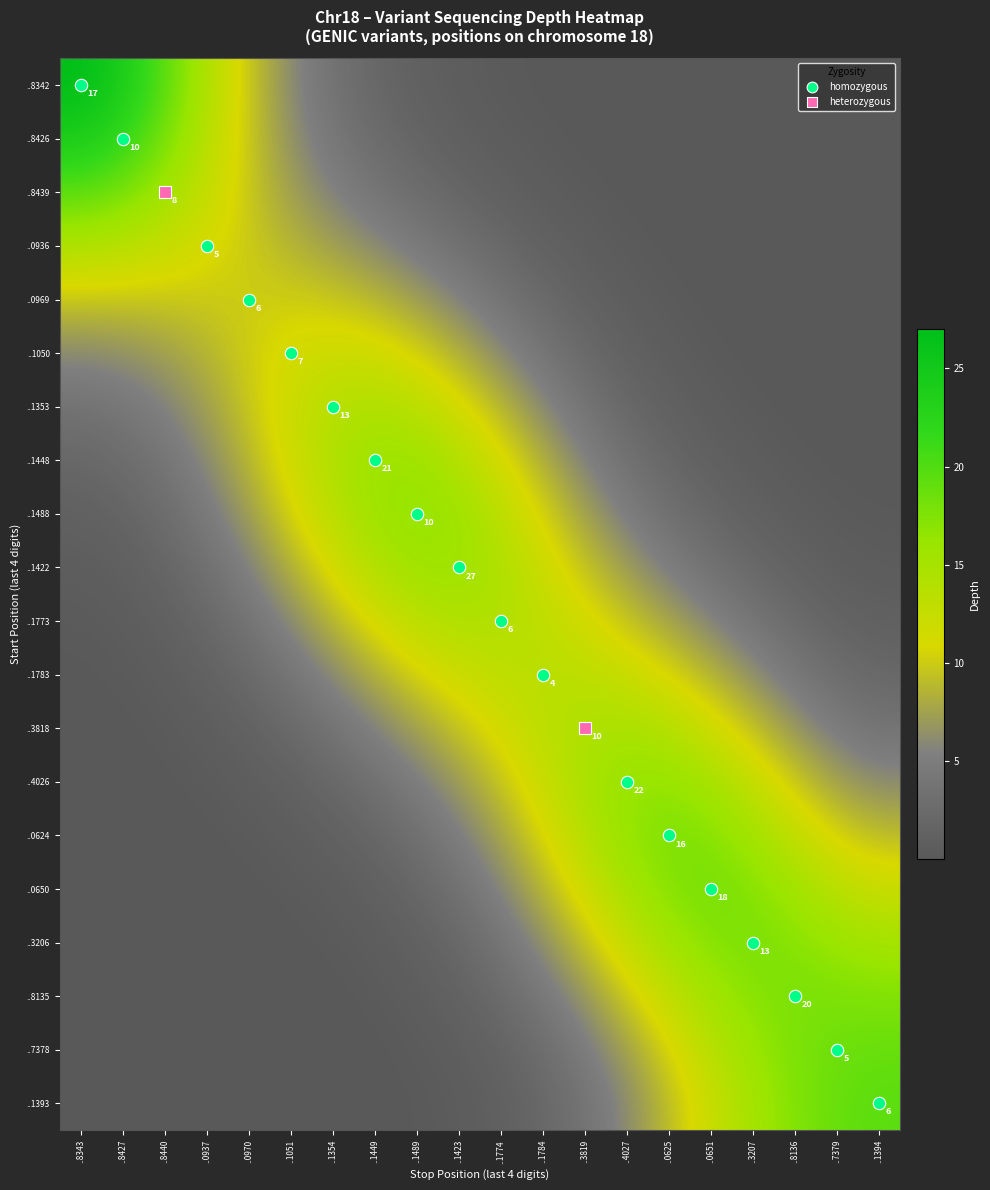

What is the total value across all series at ..1449?

128.2